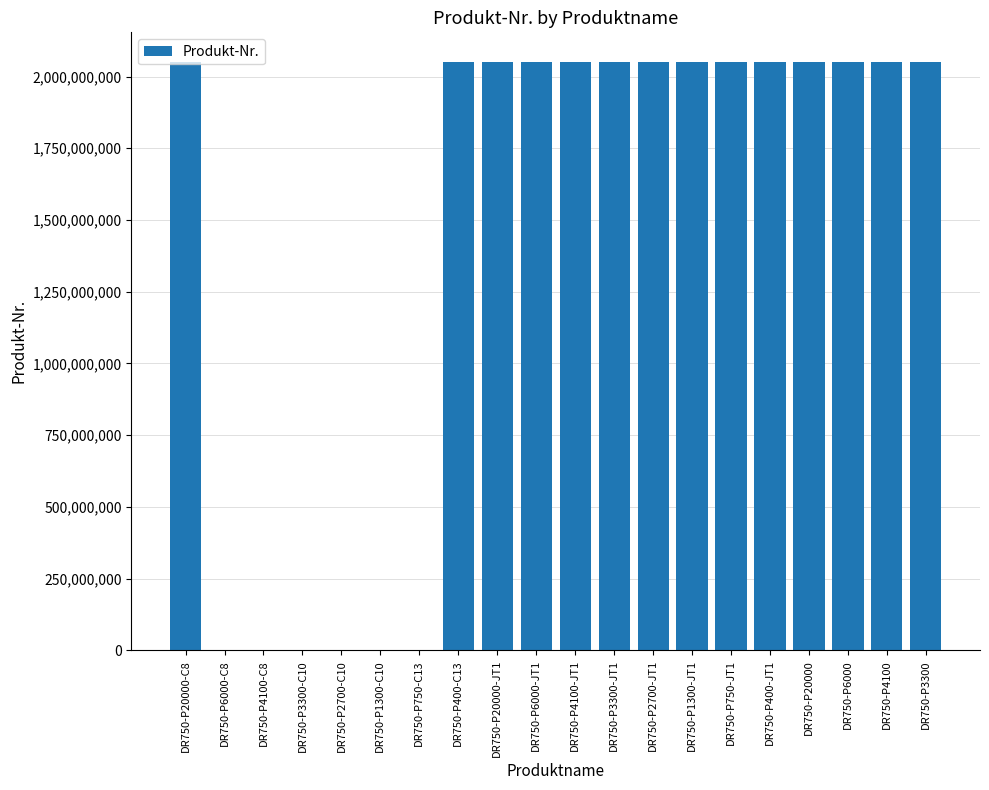

What is the maximum value shown in the chart?

2051474584